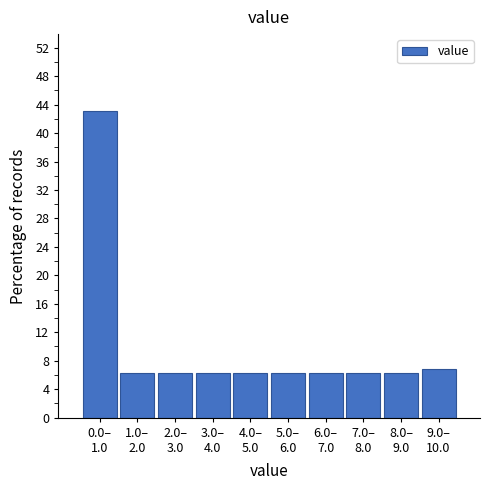

What is the average value?

10.0